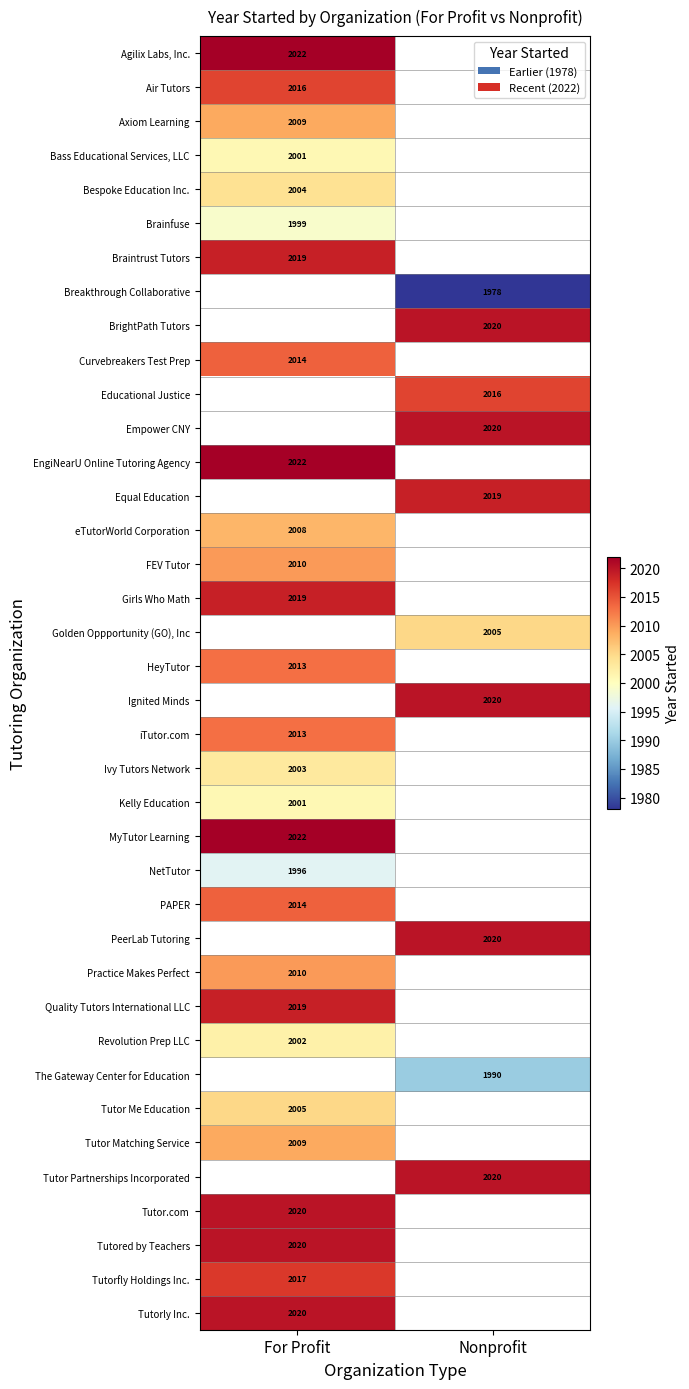

The NetTutor series shows 1996 at For Profit. True or false?

True